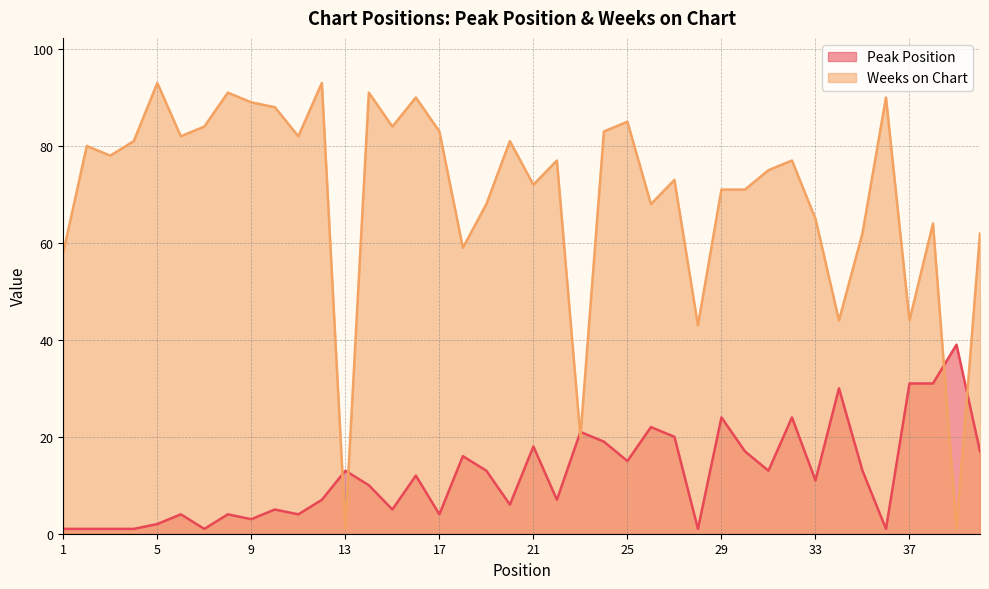

What is the average value of the Weeks on Chart series?

70